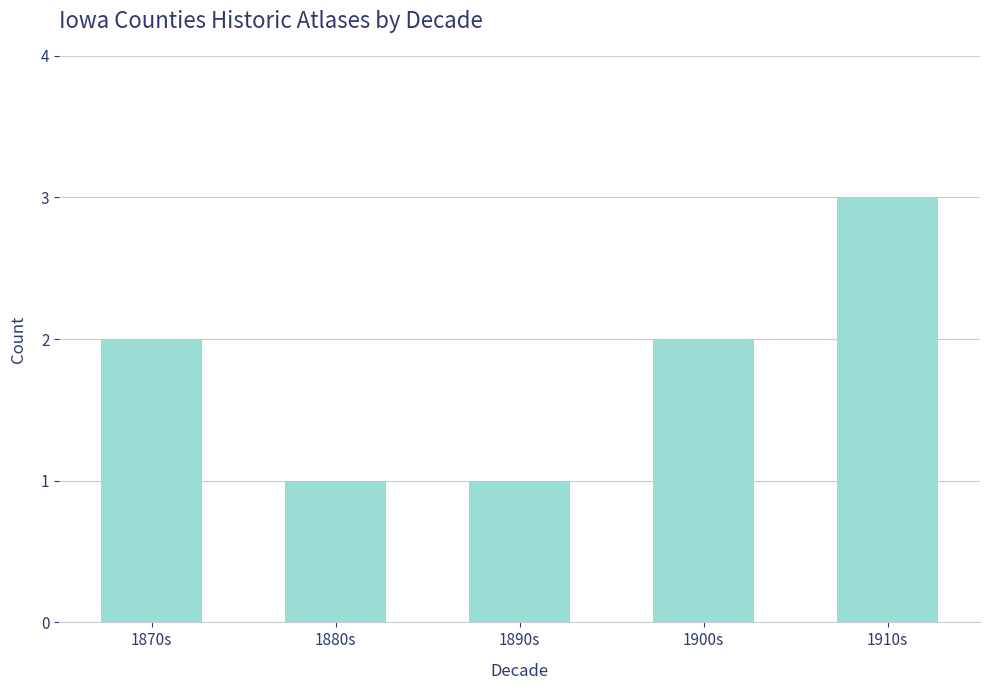

Is it true that the value at 1890s is 1?

True